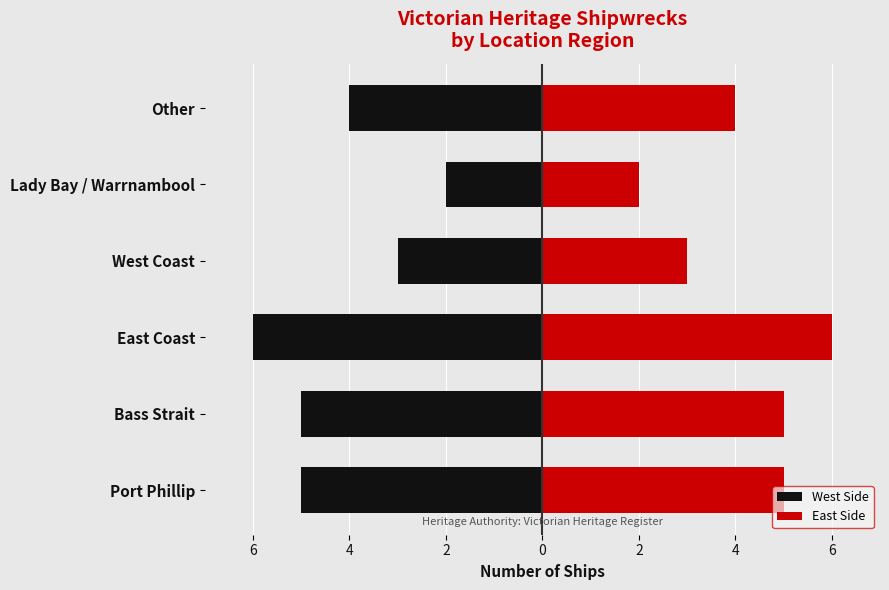

Which series has the widest spread of values?

West Side